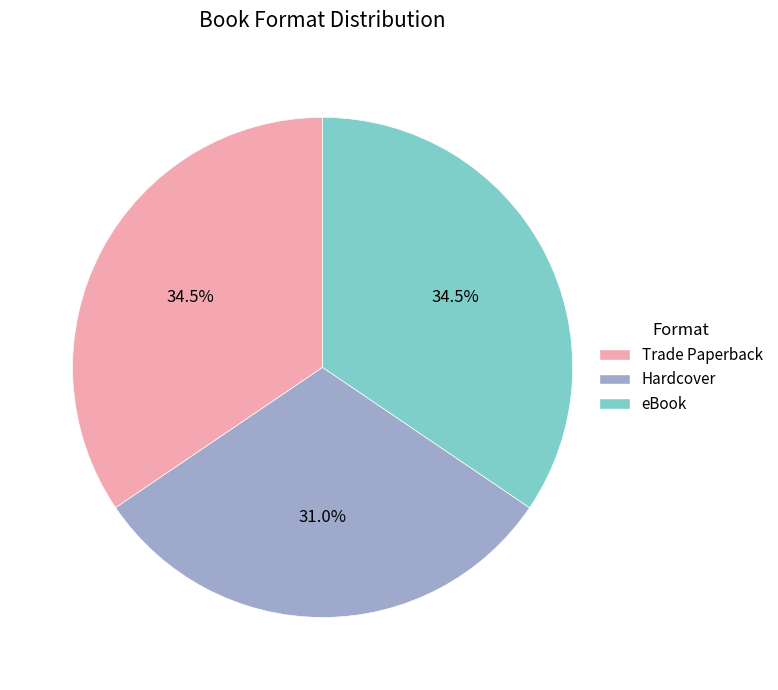

What is the ratio of the value at Trade Paperback to the value at eBook?

1.0